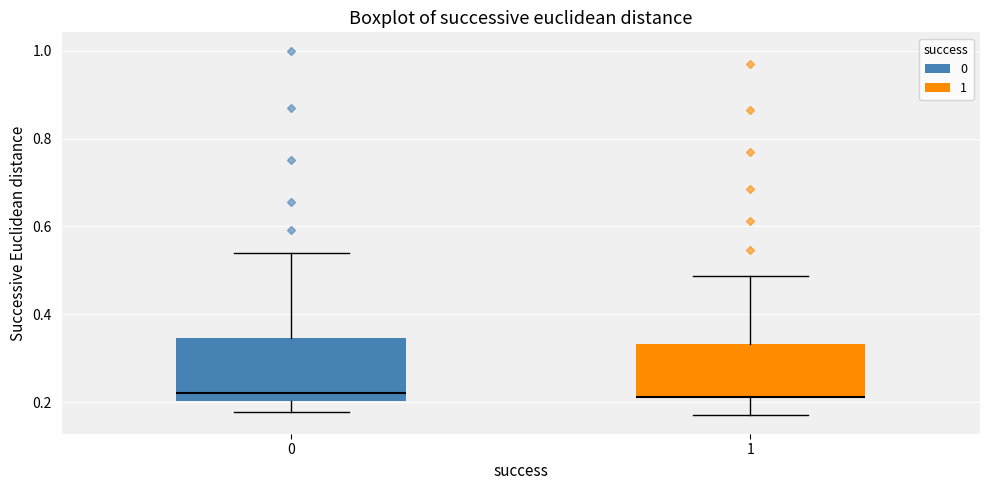

Where does the median line of the box at x = 0 sit on the y-axis? The values are not printed on the chart, so give them approximately, as read against the axis.

0.22